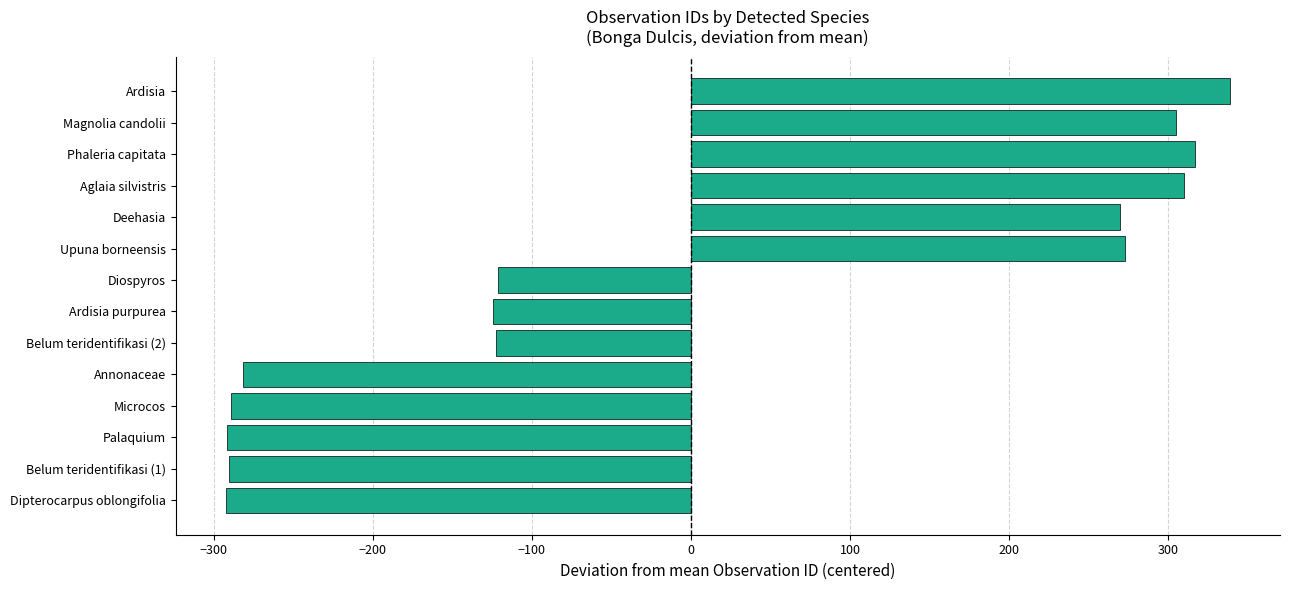

Which category has the highest value across all series?

Ardisia